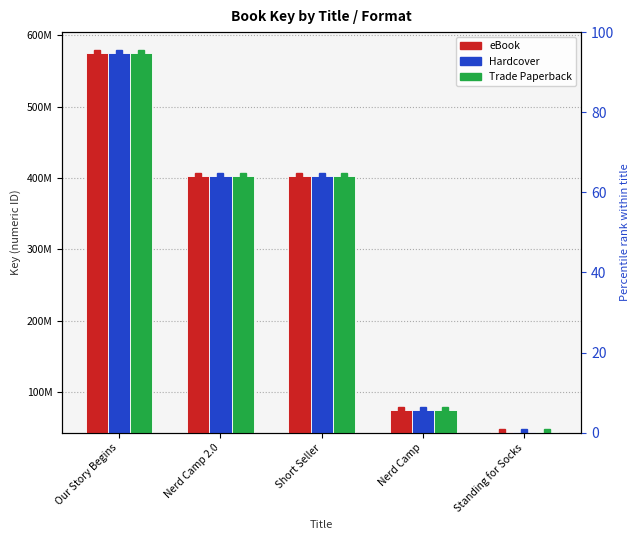

Which series has the largest total across all categories?

eBook